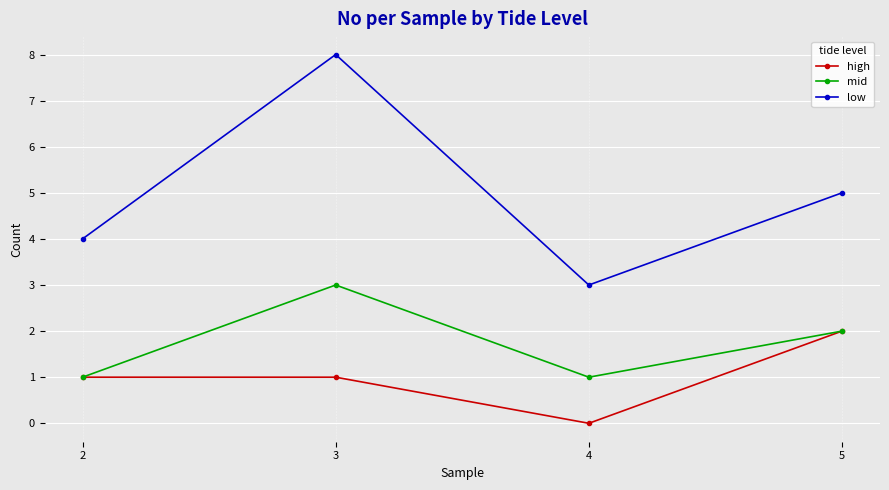

True or false: low and mid intersect in this chart.

False